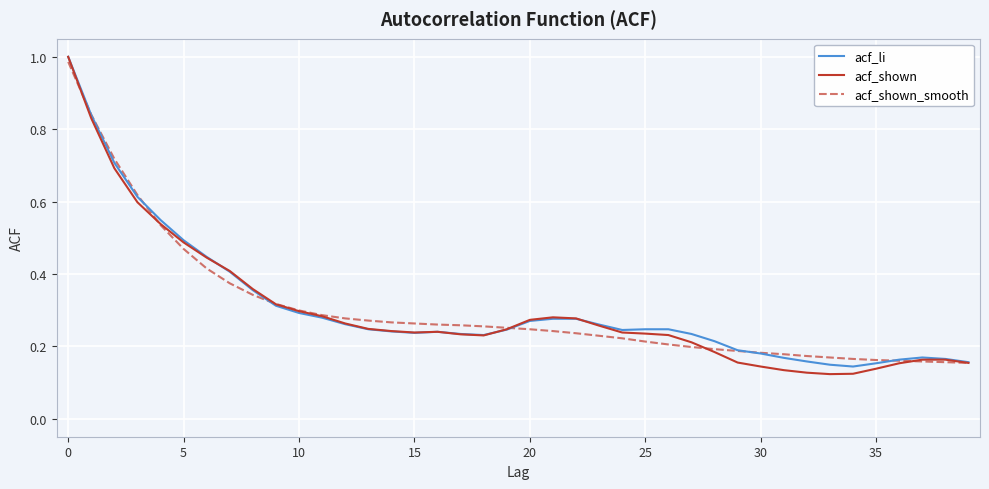

Which series has the largest range (max minus min)?

acf_shown